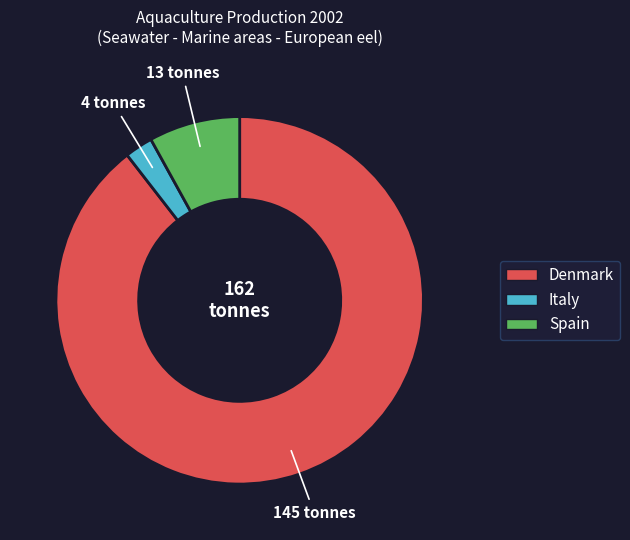

True or false: Spain accounts for 8% of the total.

True